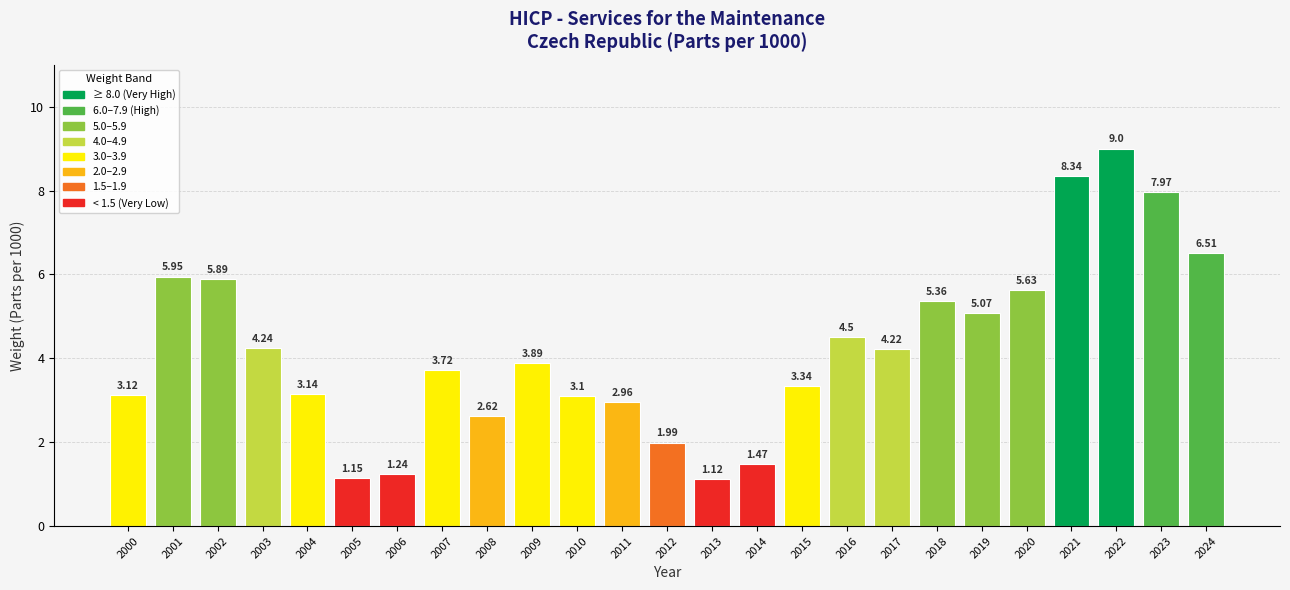

Which label corresponds to the smallest value in the chart?

2013